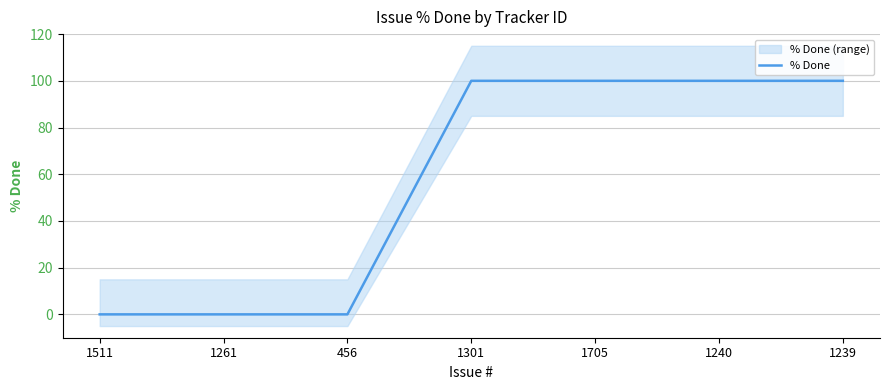

What is the sum of the values at 456 and 1239?

100